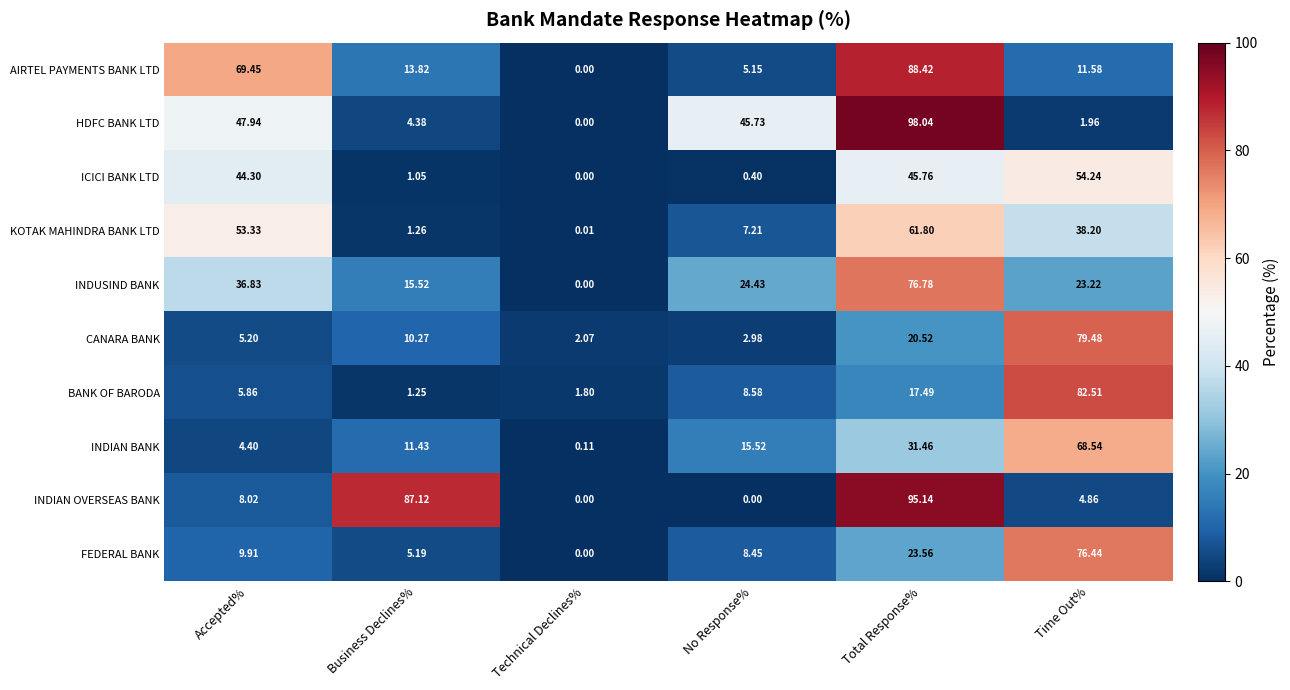

List the series in order of their peak value, lowest first.

ICICI BANK LTD, KOTAK MAHINDRA BANK LTD, INDIAN BANK, FEDERAL BANK, INDUSIND BANK, CANARA BANK, BANK OF BARODA, AIRTEL PAYMENTS BANK LTD, INDIAN OVERSEAS BANK, HDFC BANK LTD